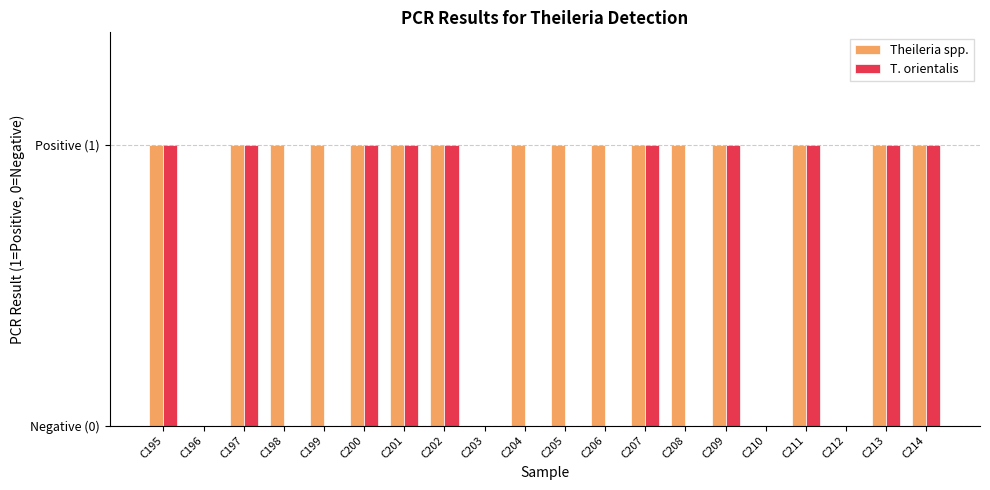

What are all the series names shown in the legend?

Theileria spp., T. orientalis